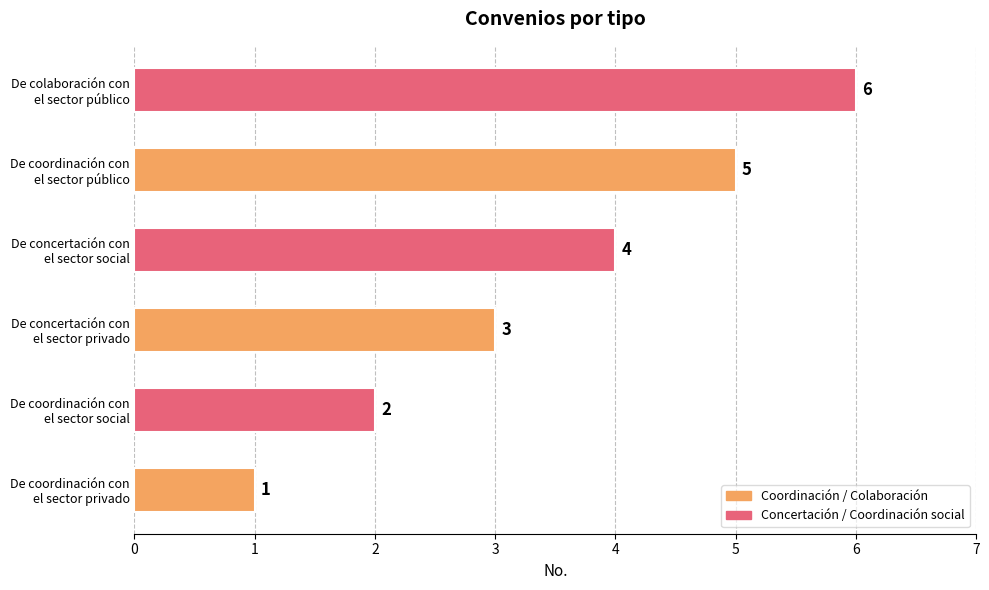

What is the difference between the maximum and minimum values?

5